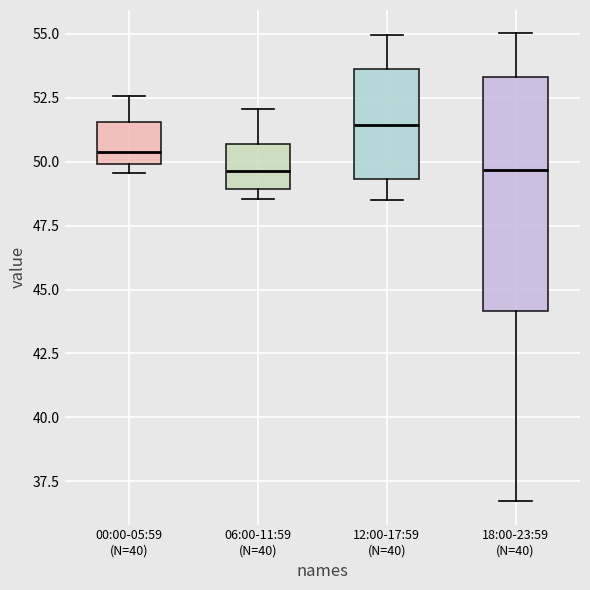

Reading left to right, read every box against the y-axis: the position of its median line, the range the box covers, and the ends of its whiskers. The values are not printed on the chart, so give them approximately, as read against the axis.

00:00-05:59 (N=40): median 50.5, box 50.0 to 51.5, whiskers 49.5 to 52.5
06:00-11:59 (N=40): median 49.5, box 49.0 to 50.5, whiskers 48.5 to 52.0
12:00-17:59 (N=40): median 51.5, box 49.5 to 53.5, whiskers 48.5 to 55.0
18:00-23:59 (N=40): median 49.5, box 44.0 to 53.5, whiskers 36.5 to 55.0